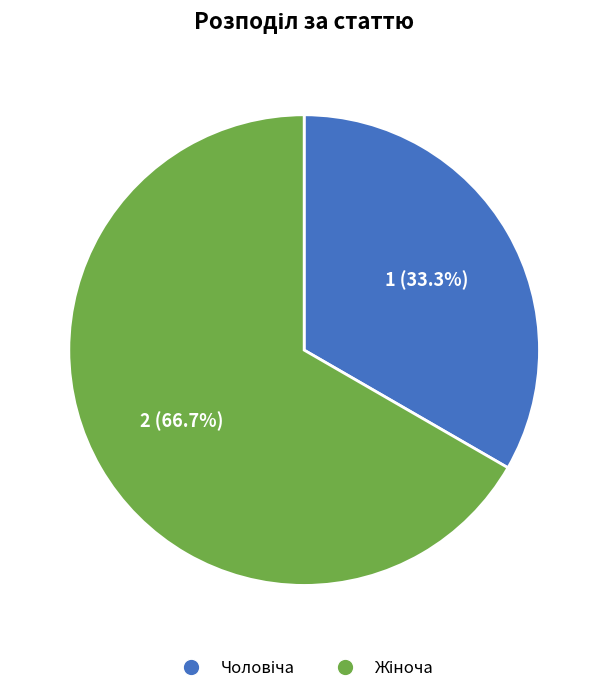

Does any single category account for the majority?

Yes